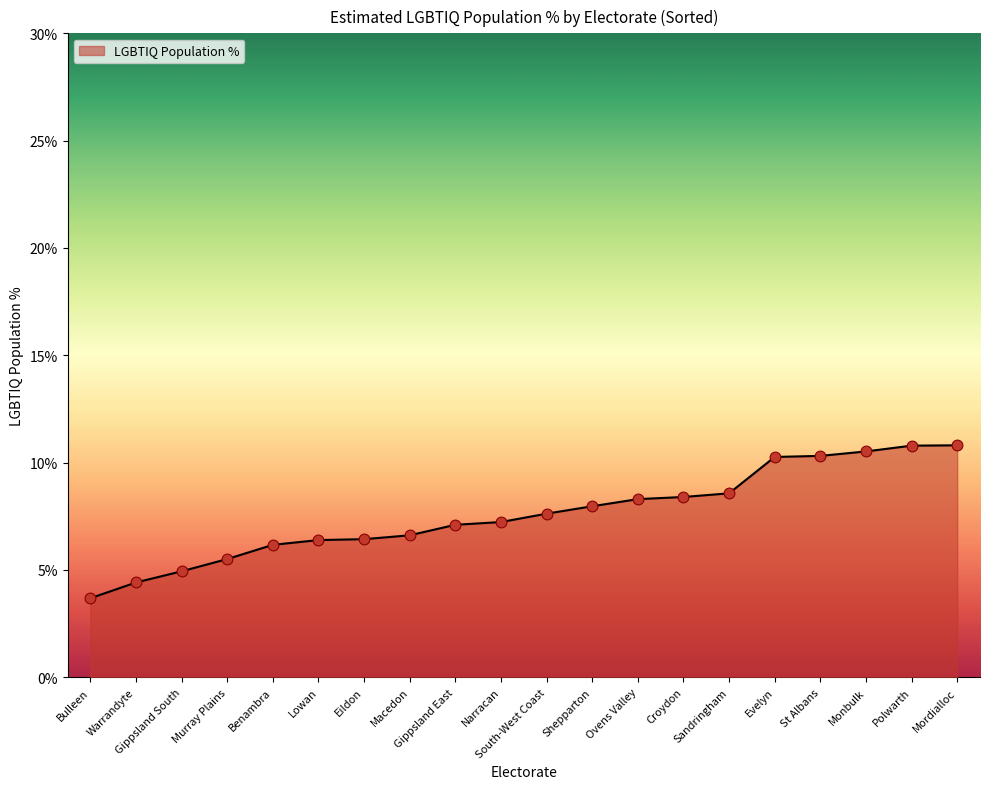

What is the change in value from Gippsland East to Ovens Valley?

+1.2